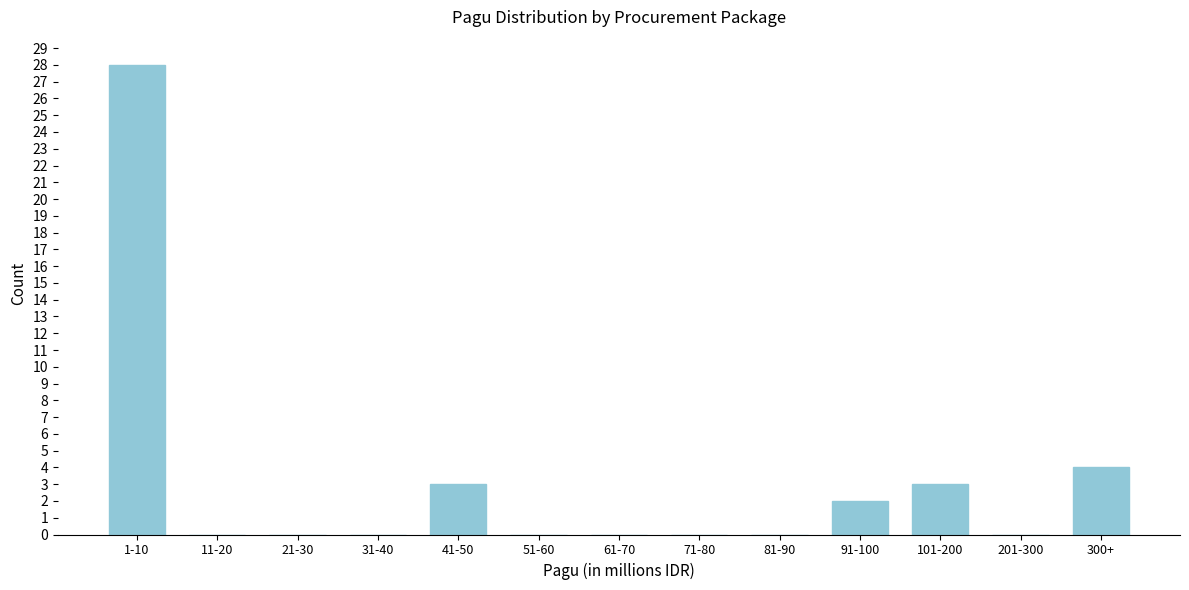

Reading right to left, extract all data points from this chart.

300+=4	201-300=0	101-200=3	91-100=2	81-90=0	71-80=0	61-70=0	51-60=0	41-50=3	31-40=0	21-30=0	11-20=0	1-10=28